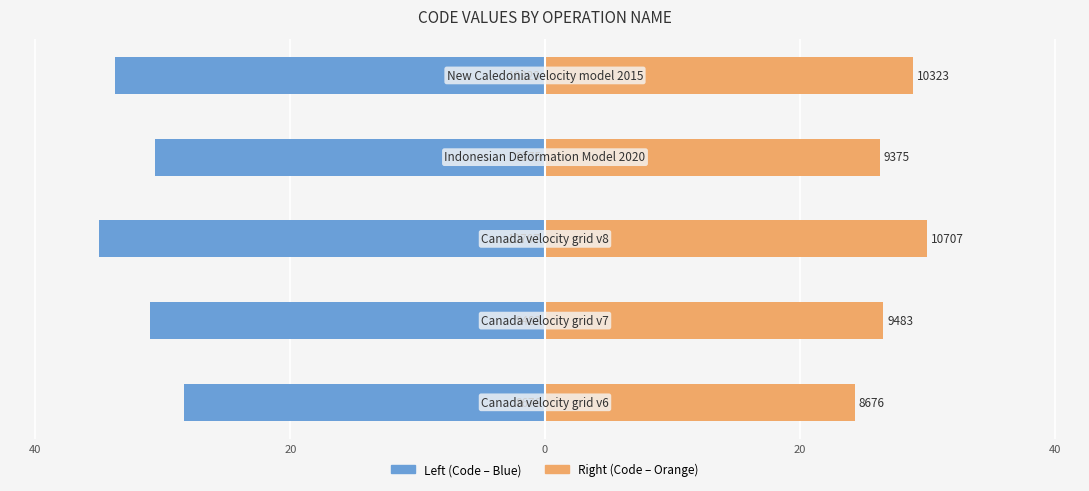

Reading left to right, extract all data points from this chart.

Operation Code (Left): -28.4	-31.0	-35.0	-30.6	-33.7
Operation Code (Right): 24.3	26.6	30.0	26.3	28.9